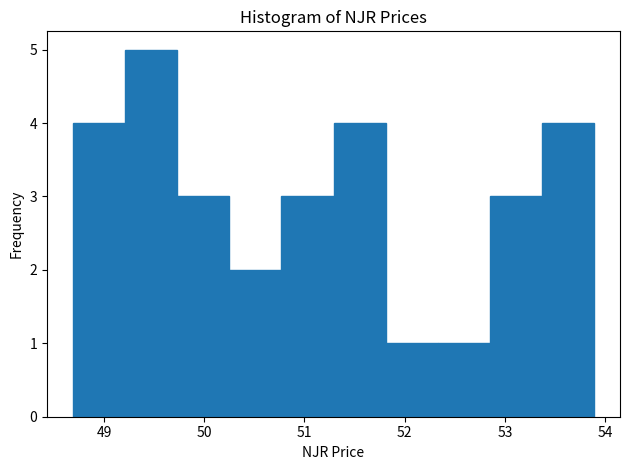

Reading left to right, list every bar in this chart as the range it spans on the x-axis followed by its height. Neither the bar edges nor the heights are printed on the chart, so give them approximately, as read against the axes.

48.7 to 49.2: 4
49.2 to 49.7: 5
49.7 to 50.2: 3
50.2 to 50.8: 2
50.8 to 51.3: 3
51.3 to 51.8: 4
51.8 to 52.3: 1
52.3 to 52.8: 1
52.8 to 53.4: 3
53.4 to 53.9: 4